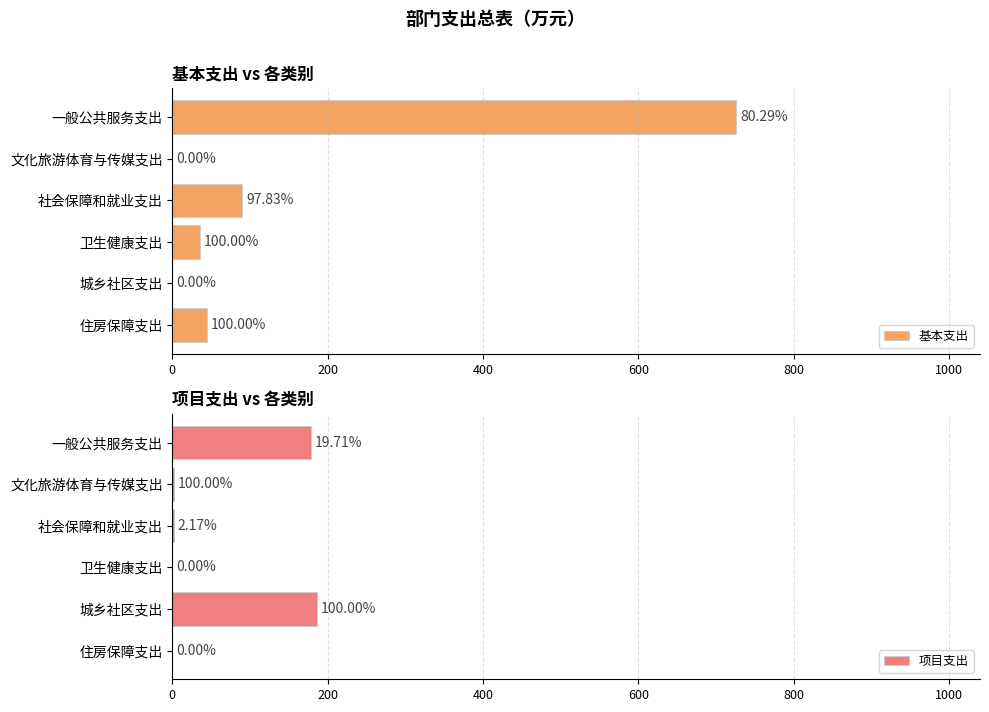

How many values in the 项目支出 series are below 2?

2